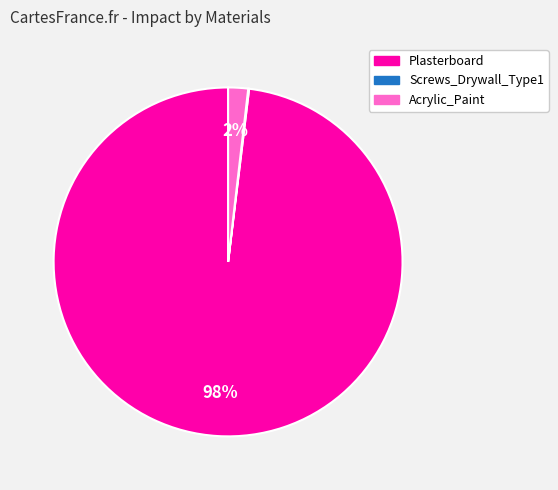

Which slice represents more than half of the pie?

Plasterboard